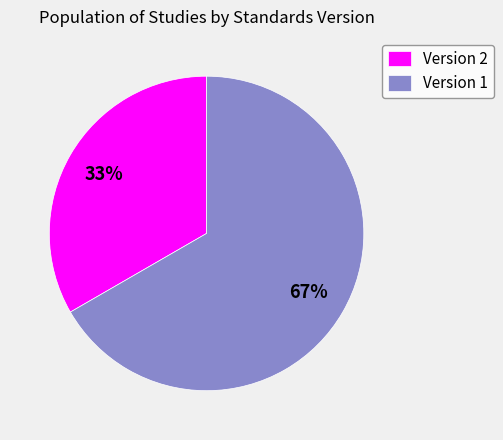

How many slices are in this pie chart?

2